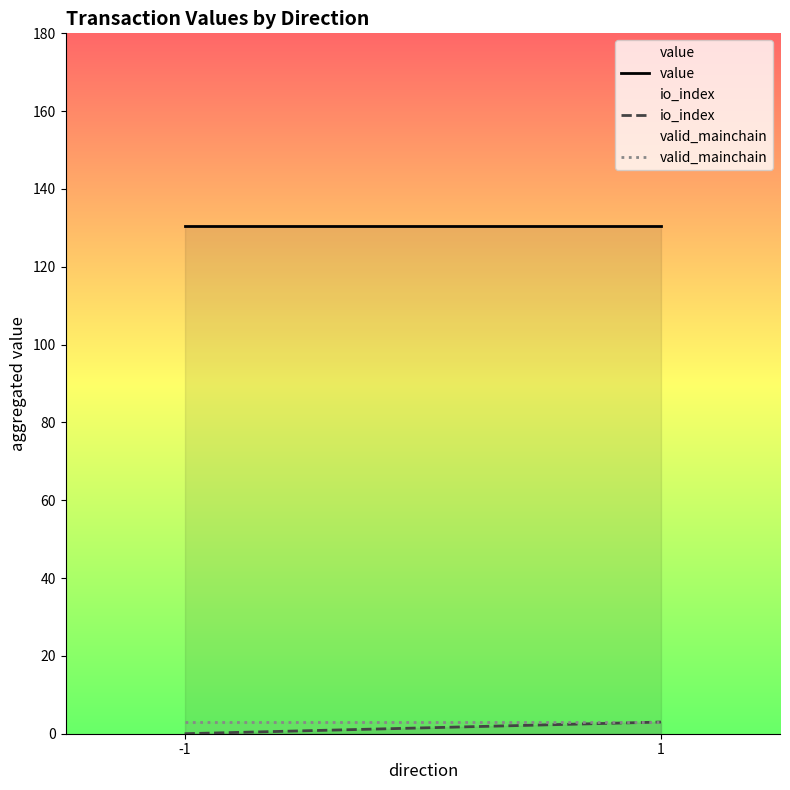

Reading left to right, what are all the values shown in this chart?

value: -1=130.5	1=130.5
io_index: -1=0.0	1=3.0
valid_mainchain: -1=3.0	1=3.0